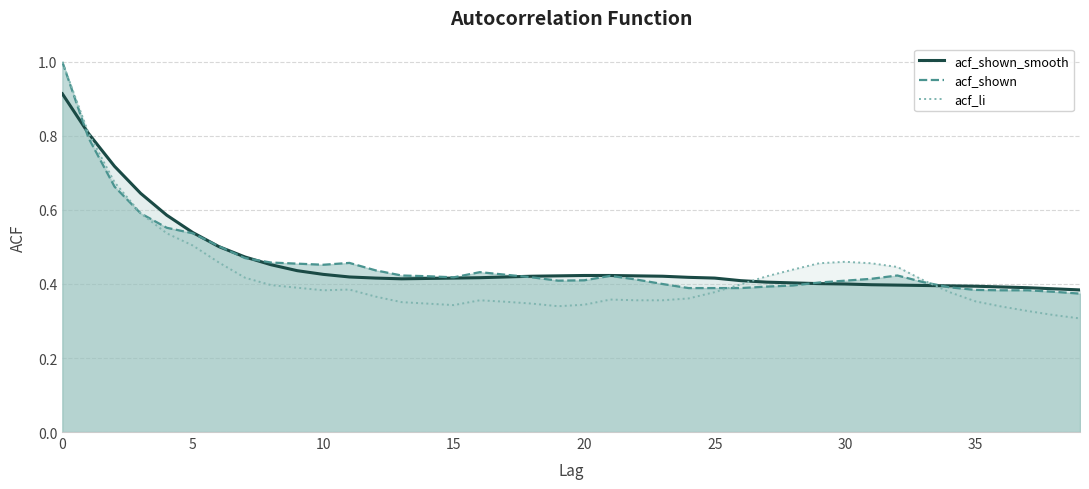

Where is acf_shown_smooth nearest to the value 0?

39